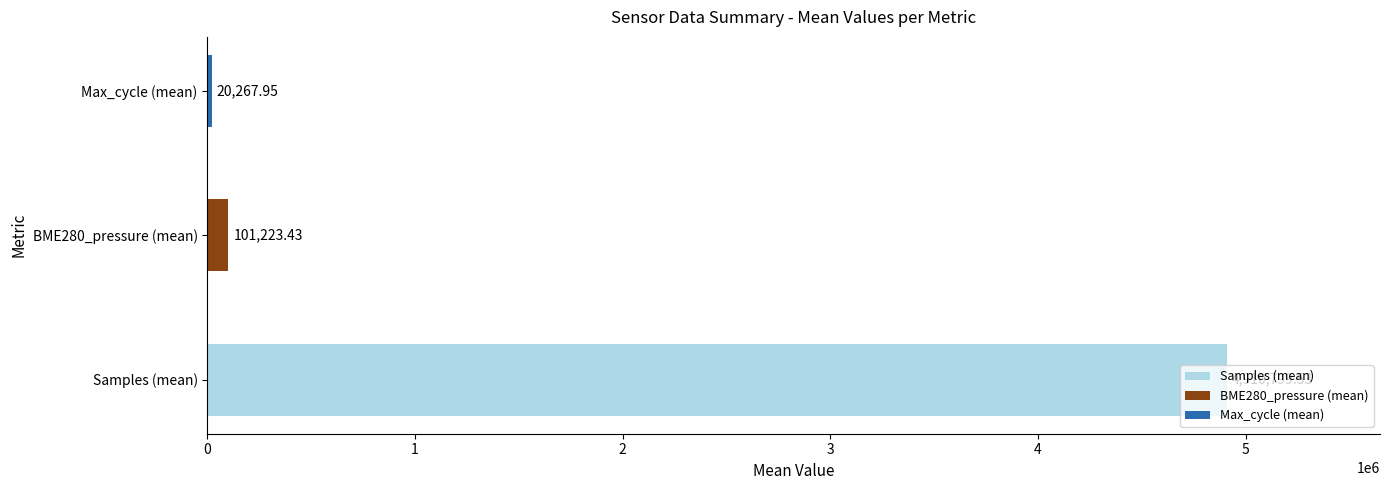

What is the smallest value displayed?

20268.0